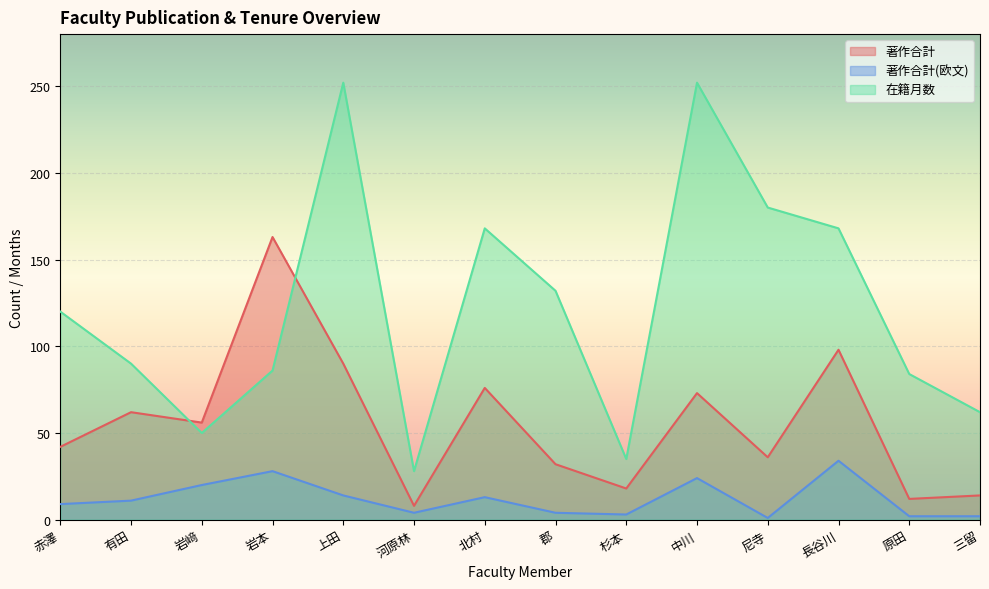

What is the smallest value displayed?

1